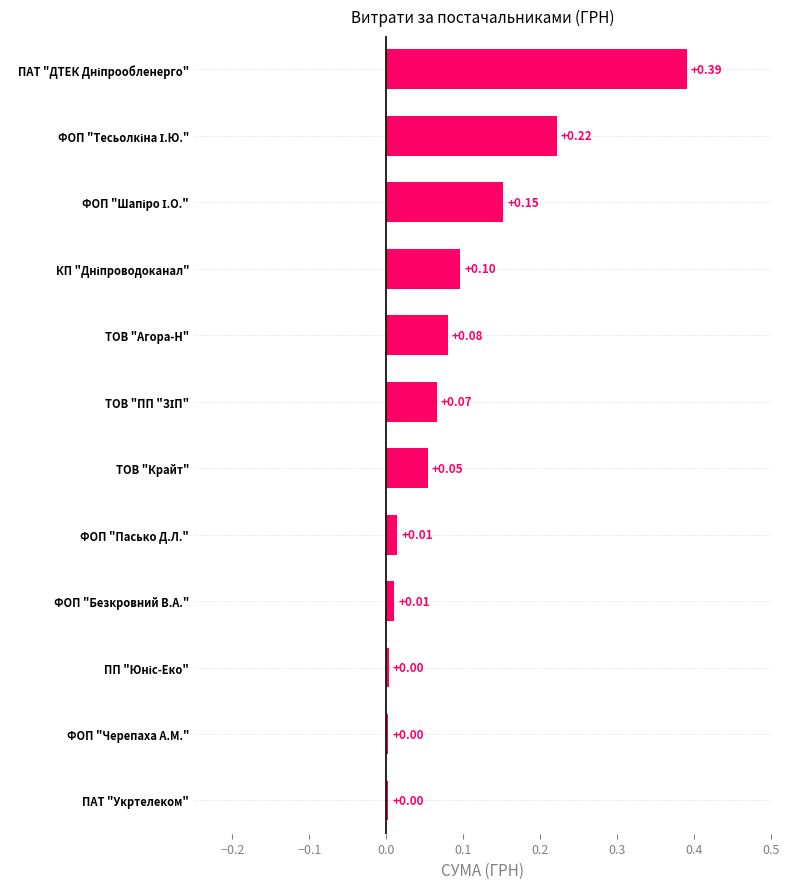

What is the sum of all values?

1.1